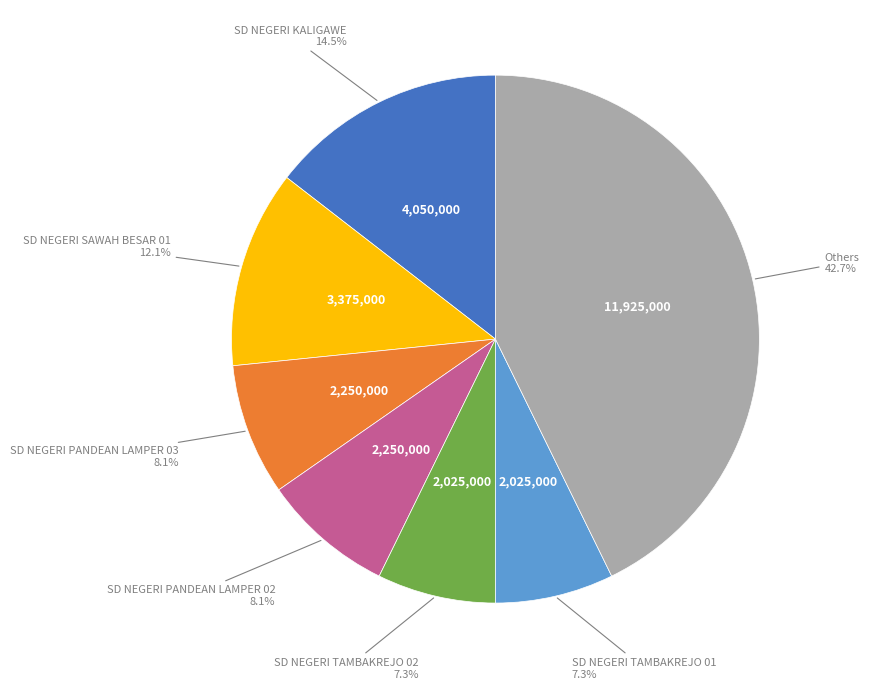

Is there a majority slice in this chart?

No